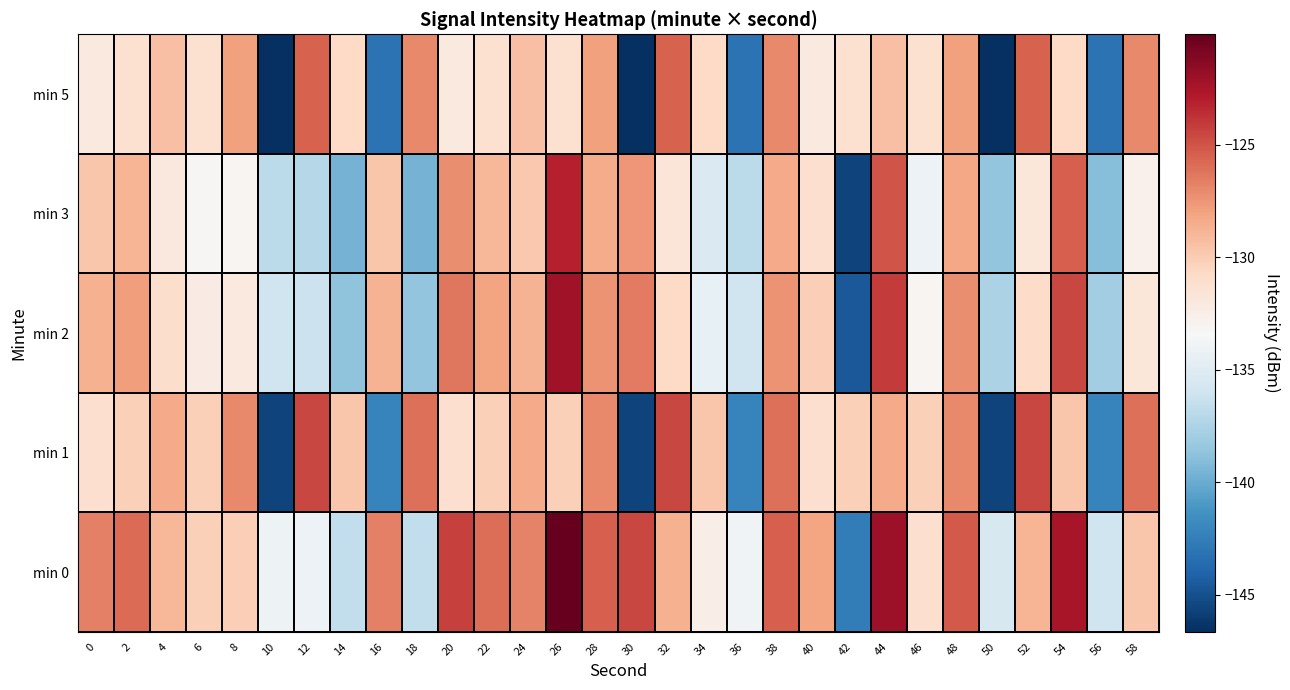

At which category is the sum across all series the highest?

26